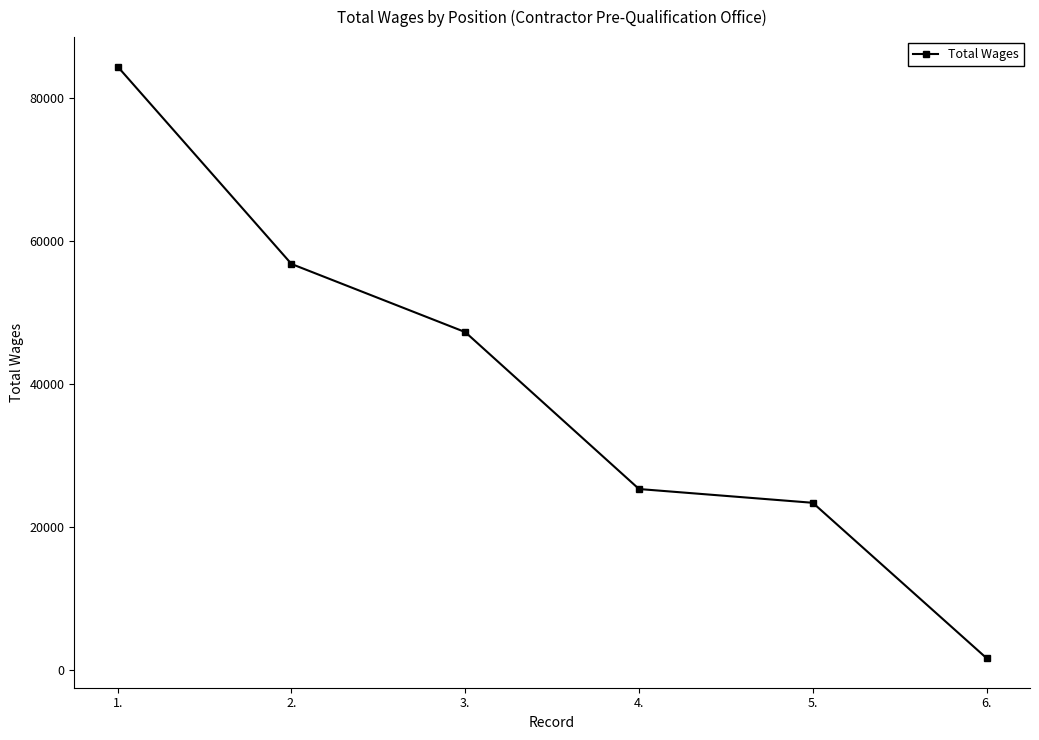

Reading left to right, transcribe all the data shown in this chart.

1.=84457	2.=56815	3.=47271	4.=25288	5.=23359	6.=1594